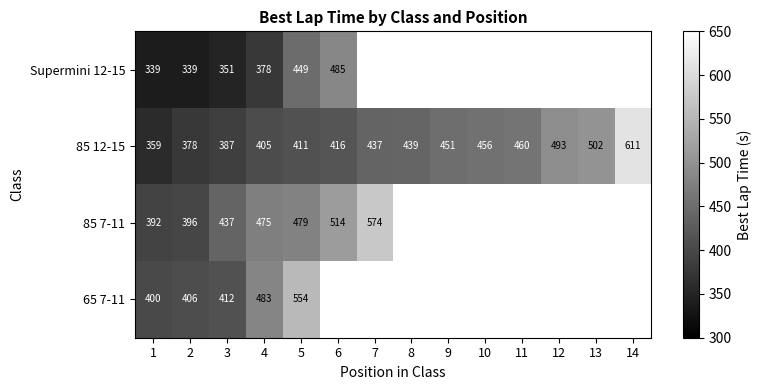

At which category is the sum across all series the highest?

5